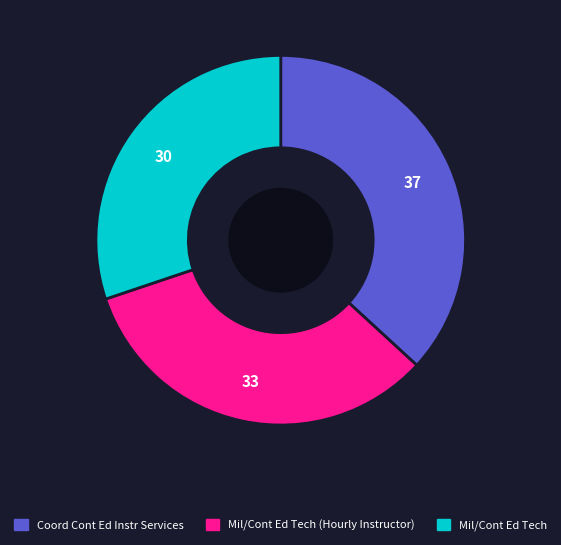

Which slice is the largest?

Coord Cont Ed Instr Services